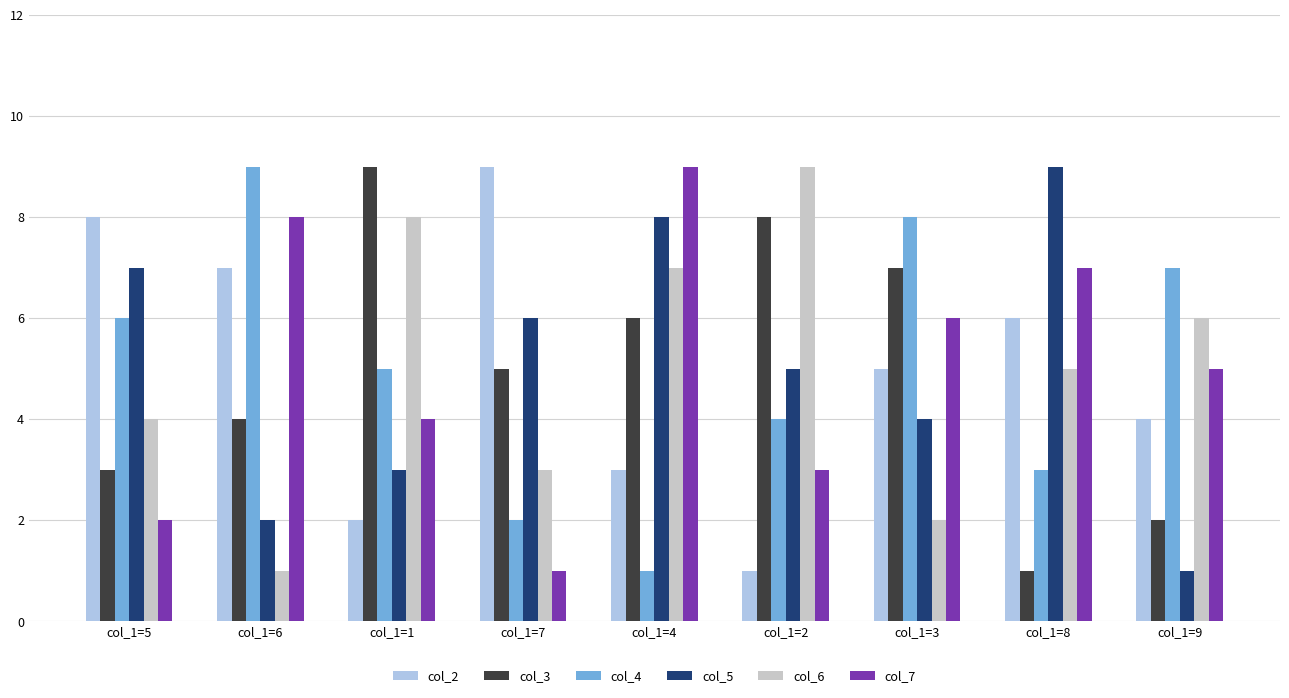

What is the difference between the col_4 values at col_1=2 and col_1=3?

4